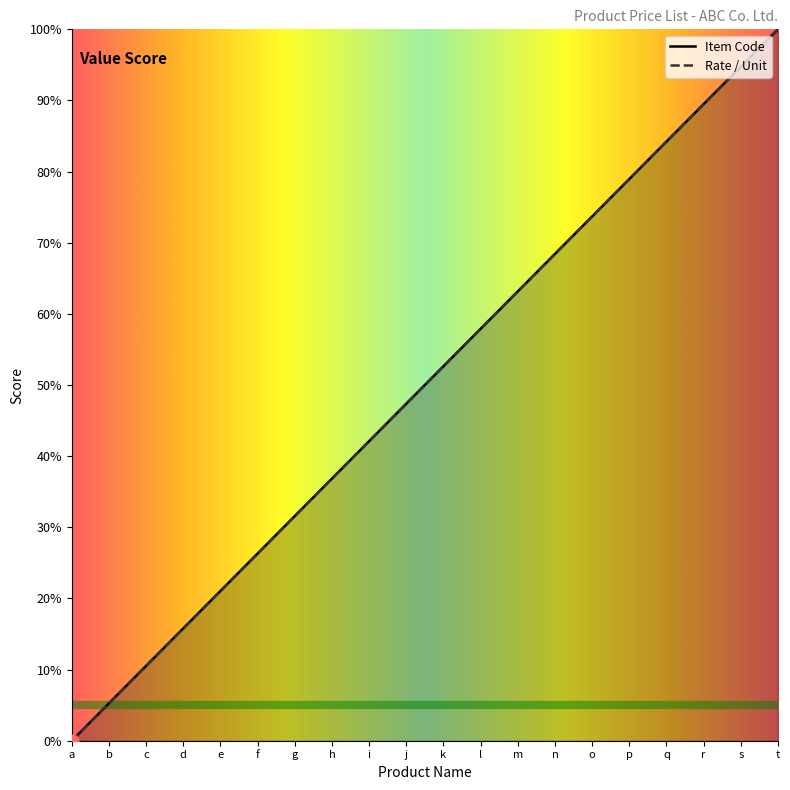

Which series has the widest spread of Y values?

Item Code